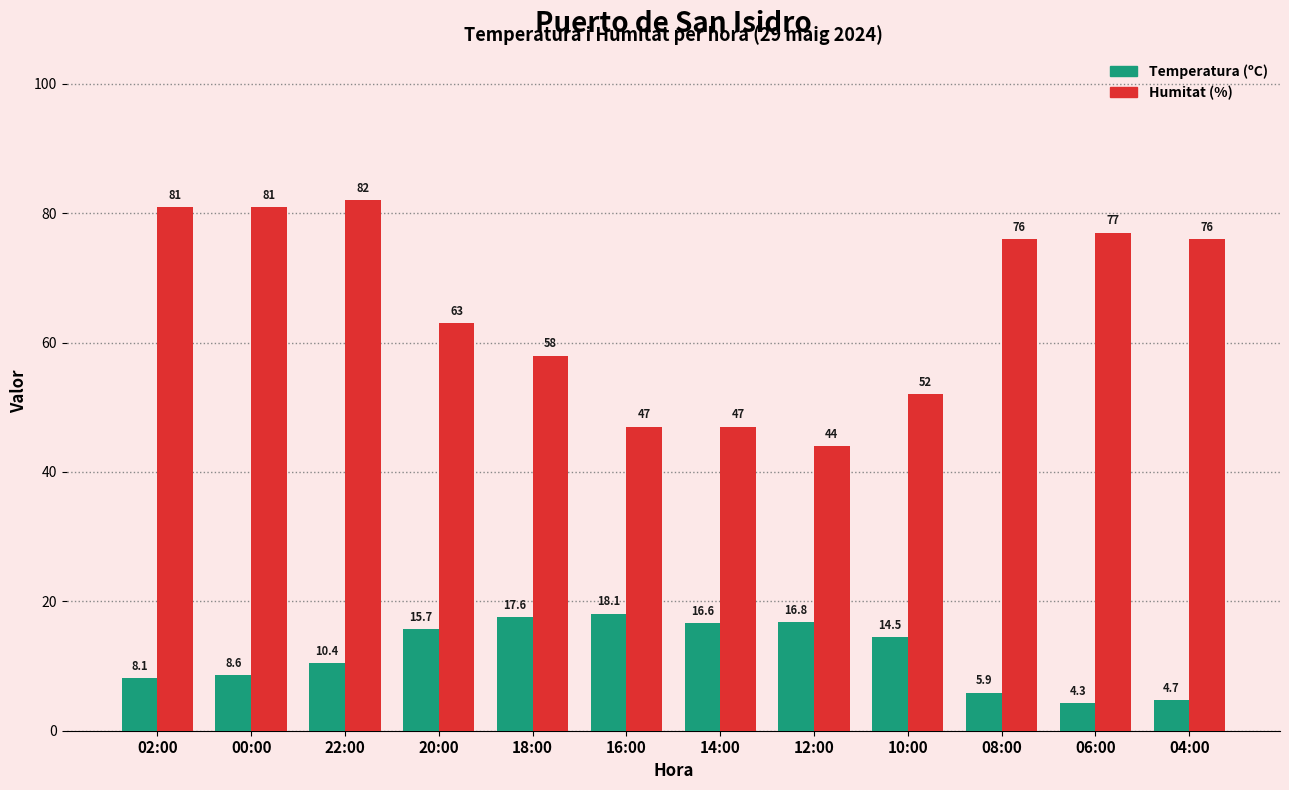

Reading right to left, list all the values displayed in this chart.

Temperatura (ºC): 04:00=4.7	06:00=4.3	08:00=5.9	10:00=14.5	12:00=16.8	14:00=16.6	16:00=18.1	18:00=17.6	20:00=15.7	22:00=10.4	00:00=8.6	02:00=8.1
Humitat (%): 04:00=76.0	06:00=77.0	08:00=76.0	10:00=52.0	12:00=44.0	14:00=47.0	16:00=47.0	18:00=58.0	20:00=63.0	22:00=82.0	00:00=81.0	02:00=81.0